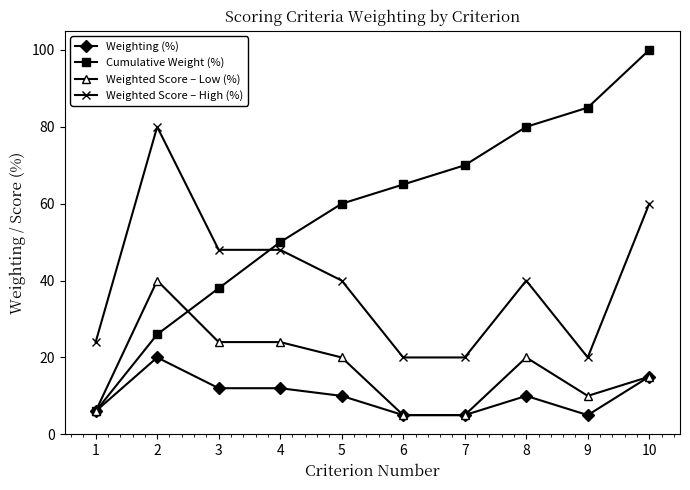

What is the difference between the second highest and second lowest values in the Cumulative Weight (%) series?

59